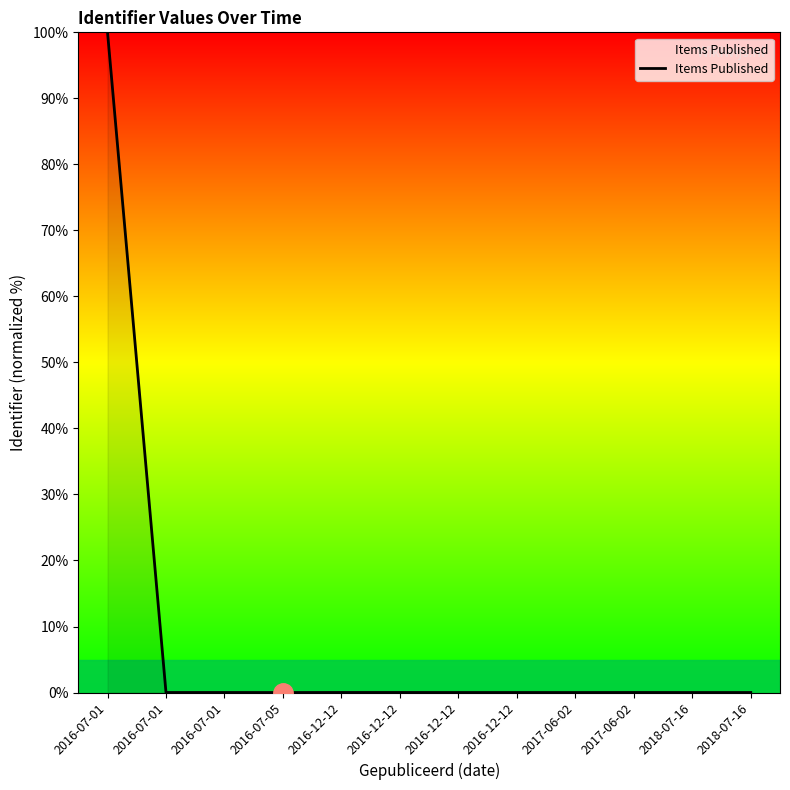

Where is the data nearest to the value 50?

2016-12-12